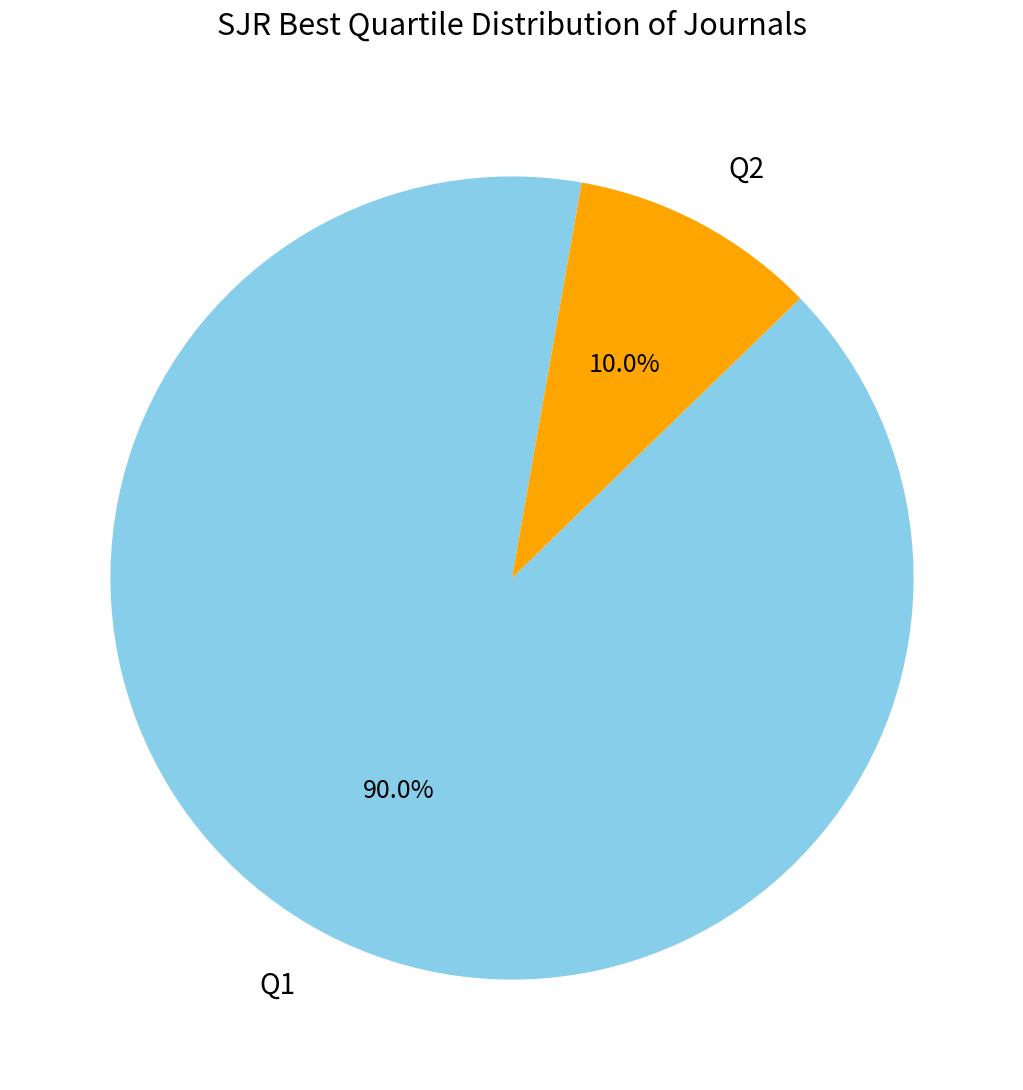

Is there a majority slice in this chart?

Yes